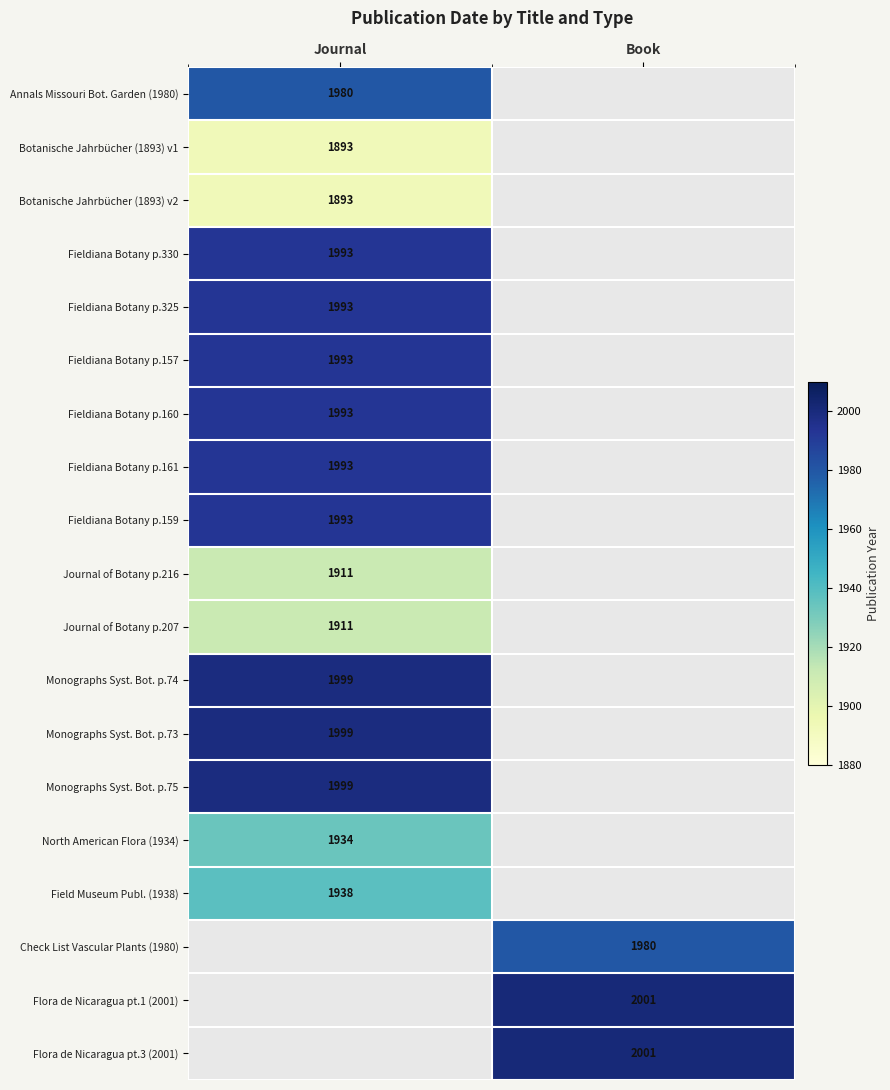

The value of Field Museum Publ. (1938) at Journal is 1938. True or false?

True